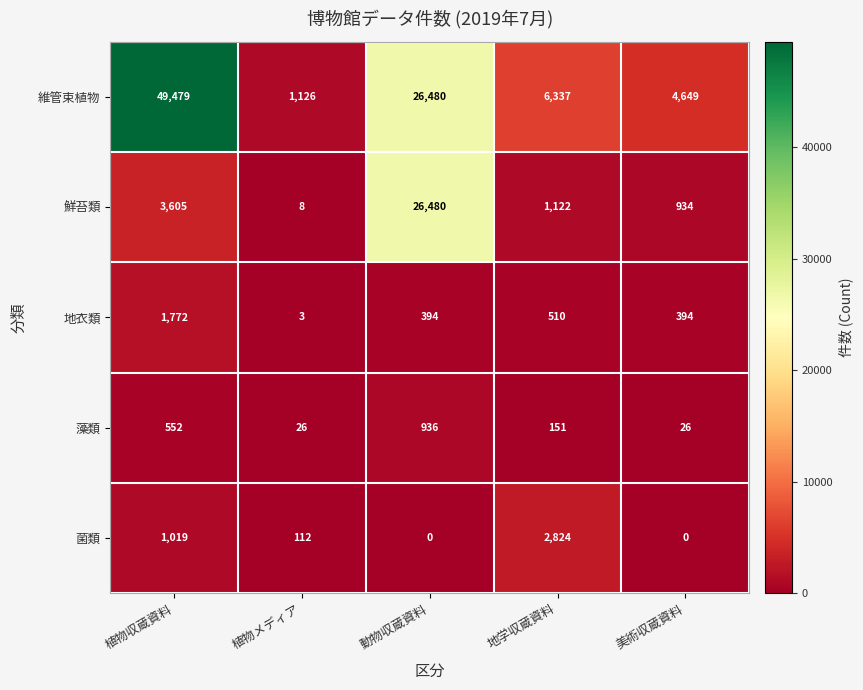

The 鮮苔類 series shows 1122 at 地学収蔵資料. True or false?

True